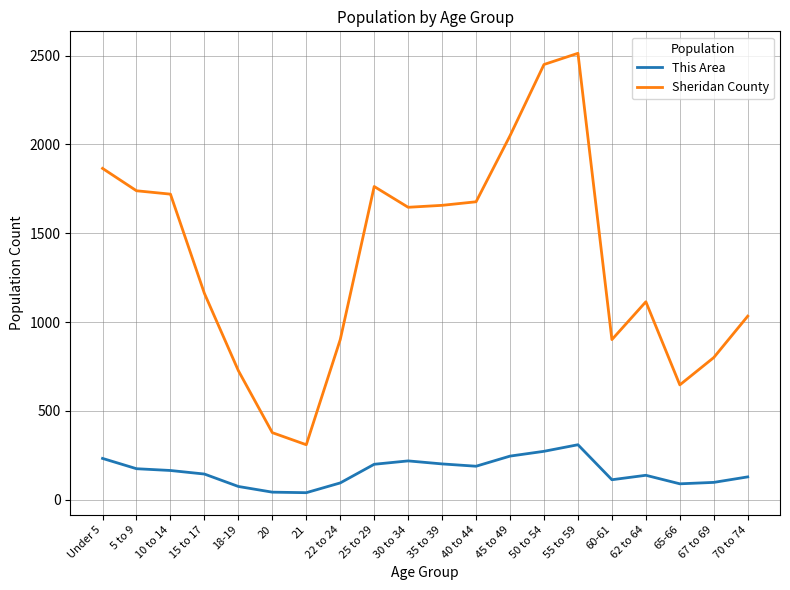

Which series has the largest range (max minus min)?

Sheridan County